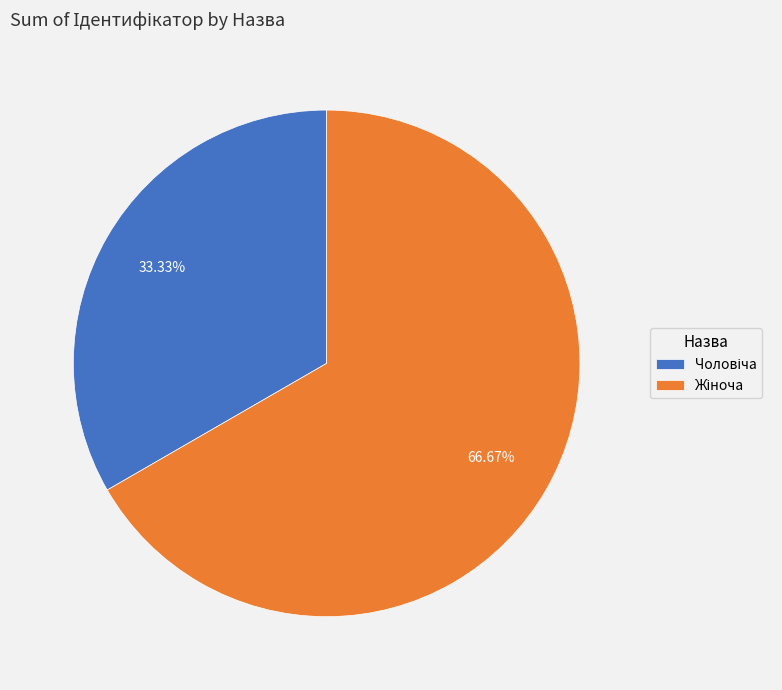

Is there any slice that represents more than half of the pie?

Yes